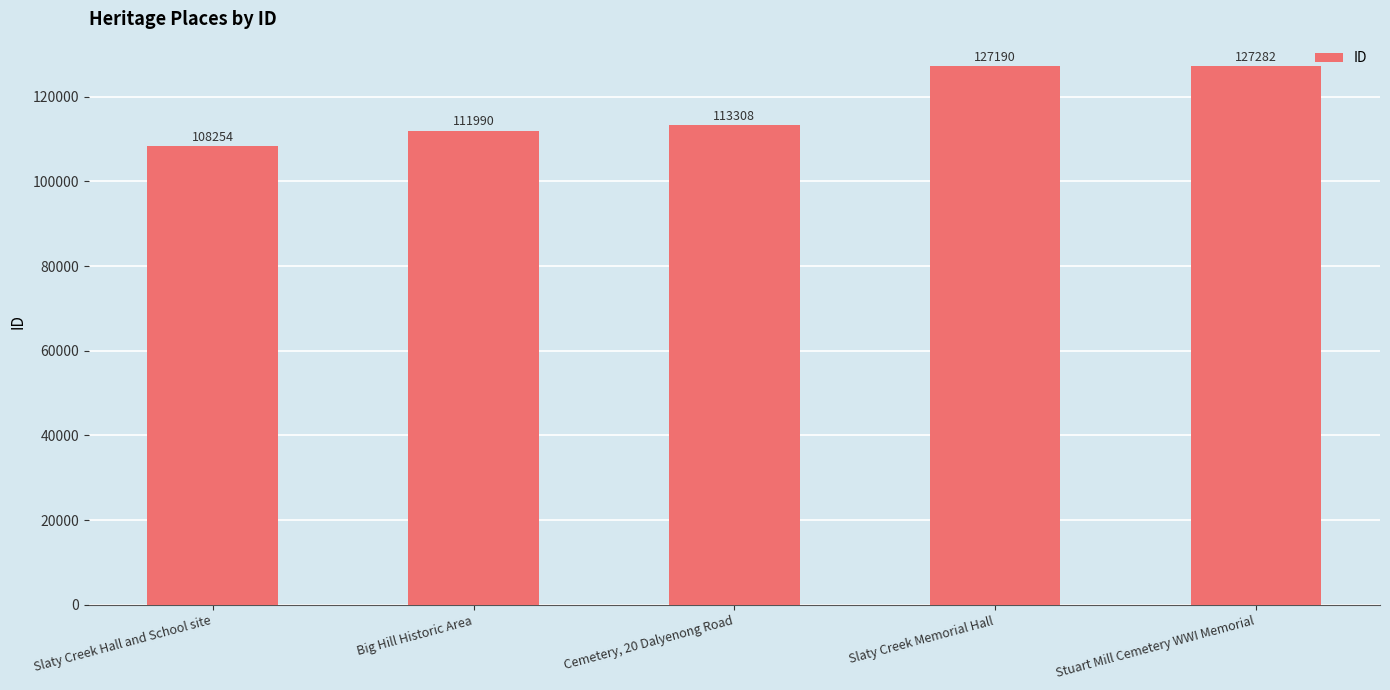

Is it true that the value at Cemetery, 20 Dalyenong Road is 43819?

False